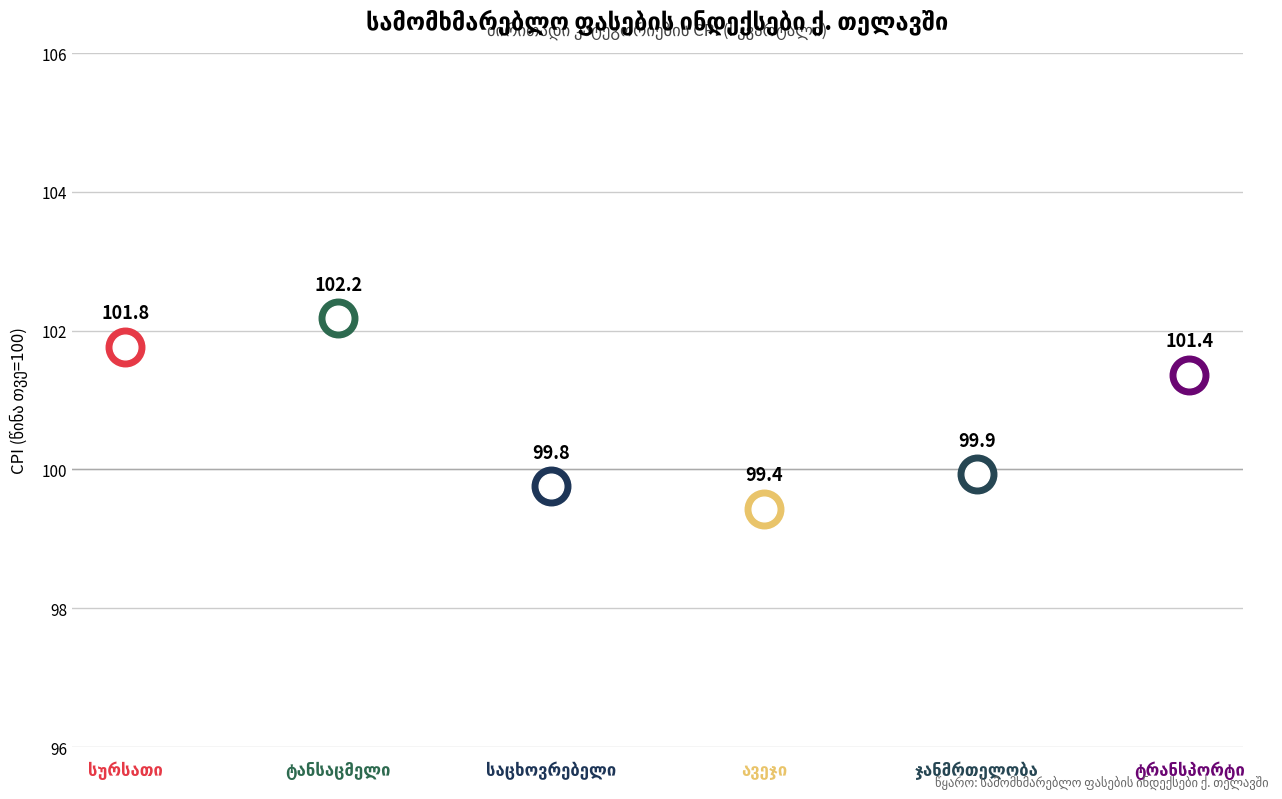

Which has a higher value, საცხოვრებელი სახლი or ტანსაცმელი და ფეხსაცმელი?

ტანსაცმელი და ფეხსაცმელი